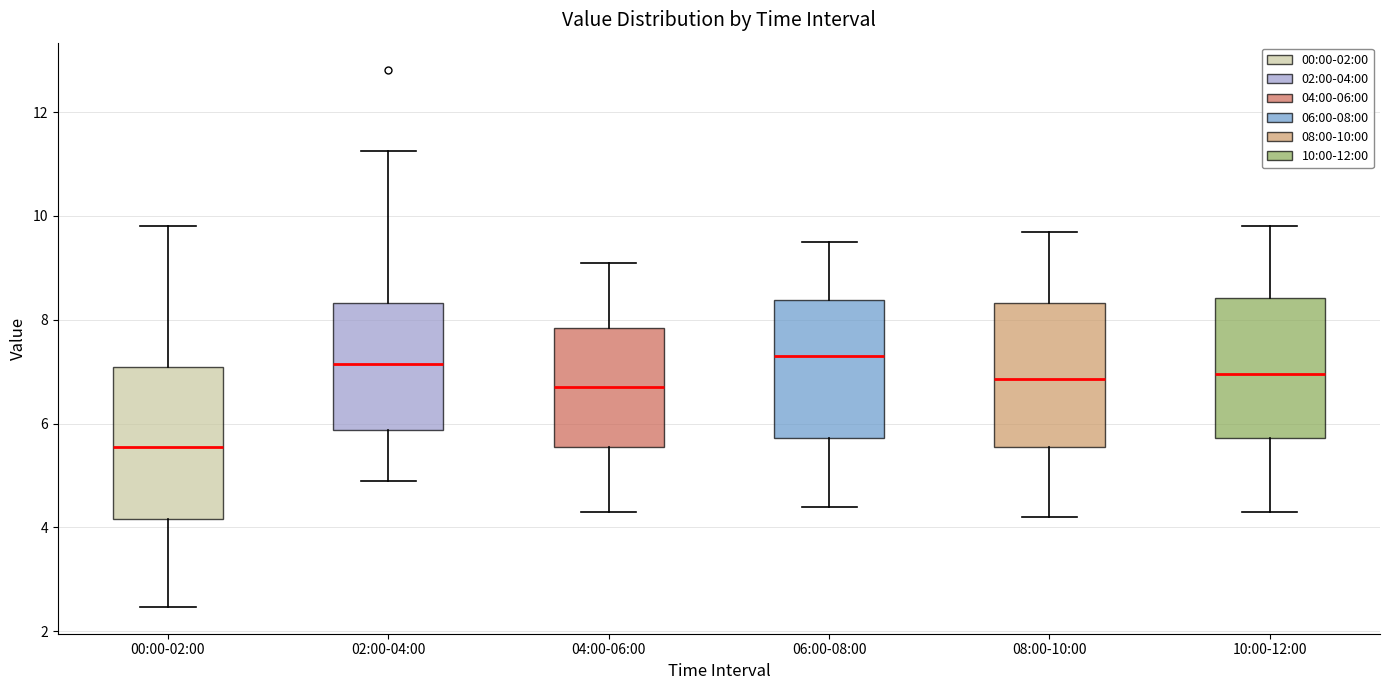

Reading left to right, transcribe this box plot: for each box, give where its median line is, the range the box spans, and where its two whiskers end, as read against the y-axis. The values are not printed on the chart, so give them approximately, as read against the axis.

00:00-02:00: median 5.6, box 4.2 to 7.0, whiskers 2.4 to 9.8
02:00-04:00: median 7.2, box 5.8 to 8.4, whiskers 5.0 to 11.2
04:00-06:00: median 6.8, box 5.6 to 7.8, whiskers 4.4 to 9.2
06:00-08:00: median 7.4, box 5.8 to 8.4, whiskers 4.4 to 9.6
08:00-10:00: median 6.8, box 5.6 to 8.4, whiskers 4.2 to 9.8
10:00-12:00: median 7.0, box 5.8 to 8.4, whiskers 4.4 to 9.8